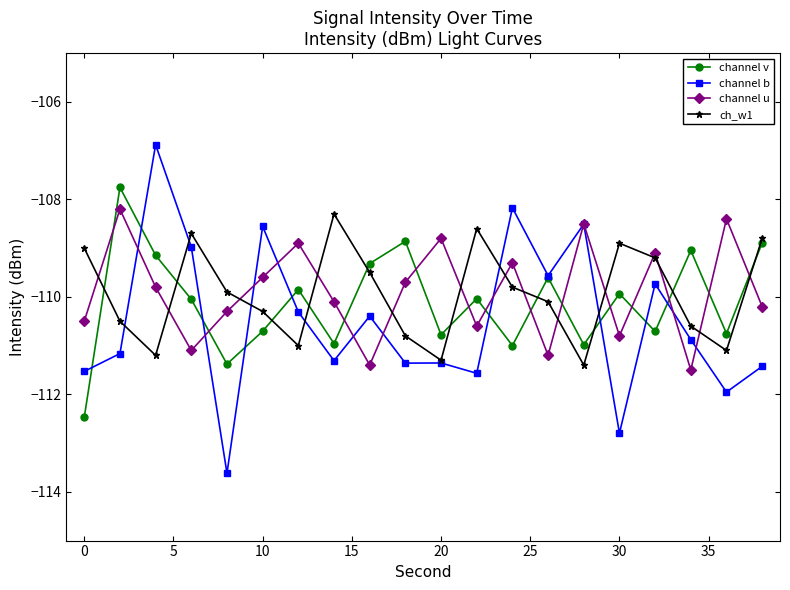

What is the minimum value shown in the chart?

-113.6